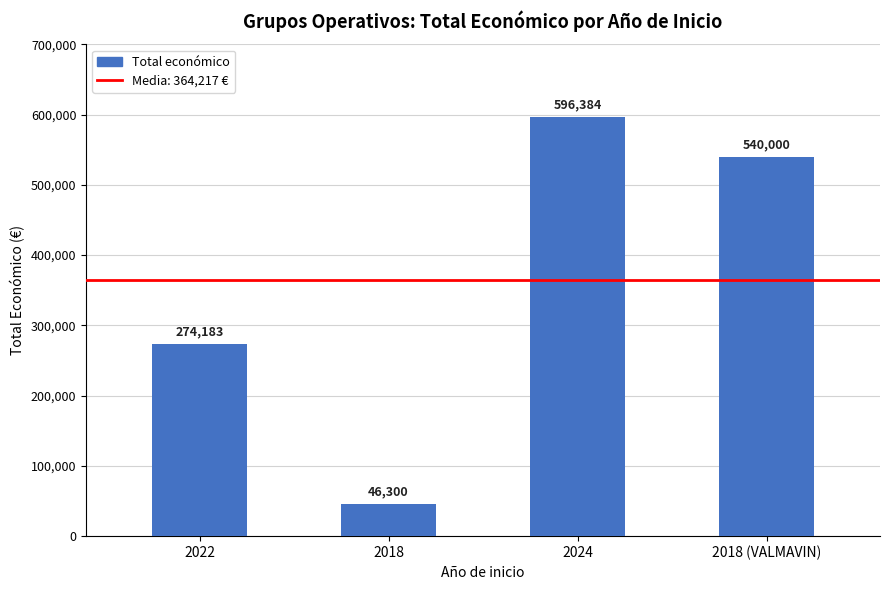

How many categories are shown in the chart?

4